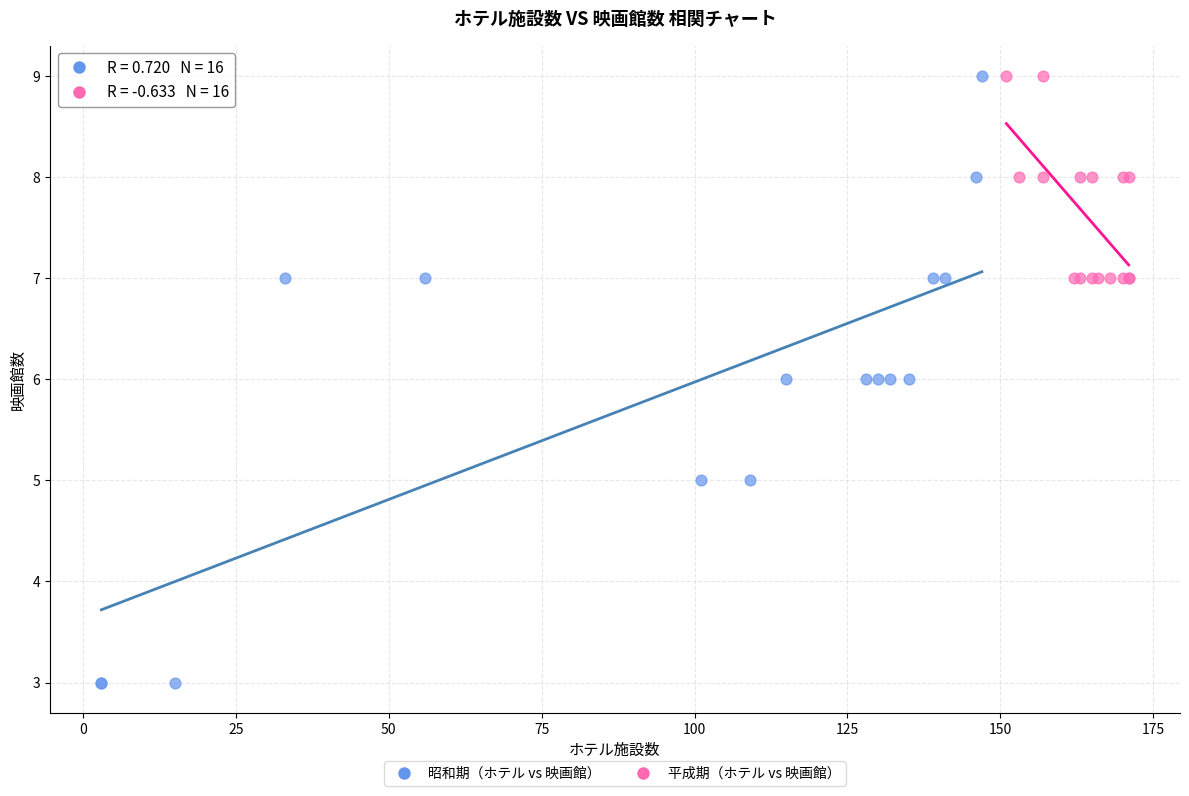

Which series has the largest Y range (max minus min)?

昭和期（ホテル vs 映画館）